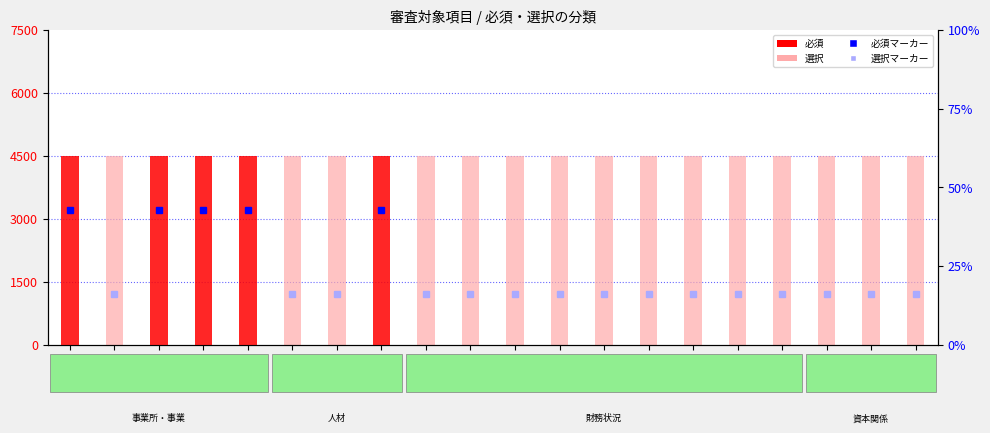

Which series has the widest spread of values?

必須